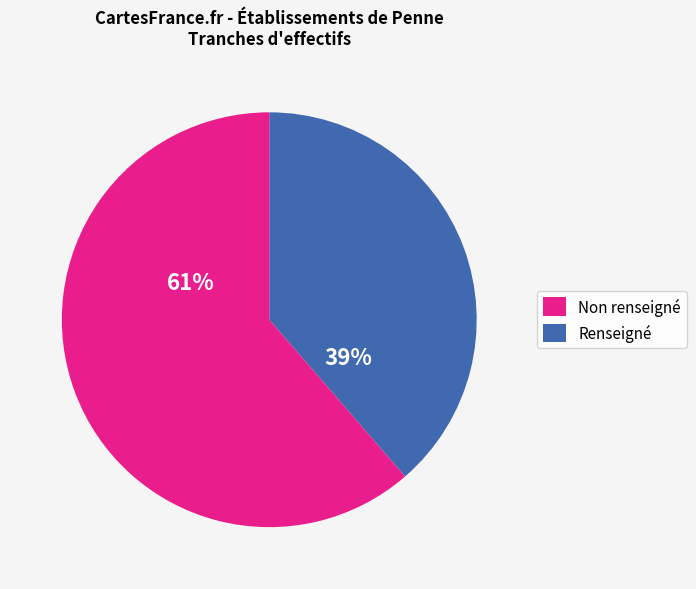

Does any single category account for the majority?

Yes